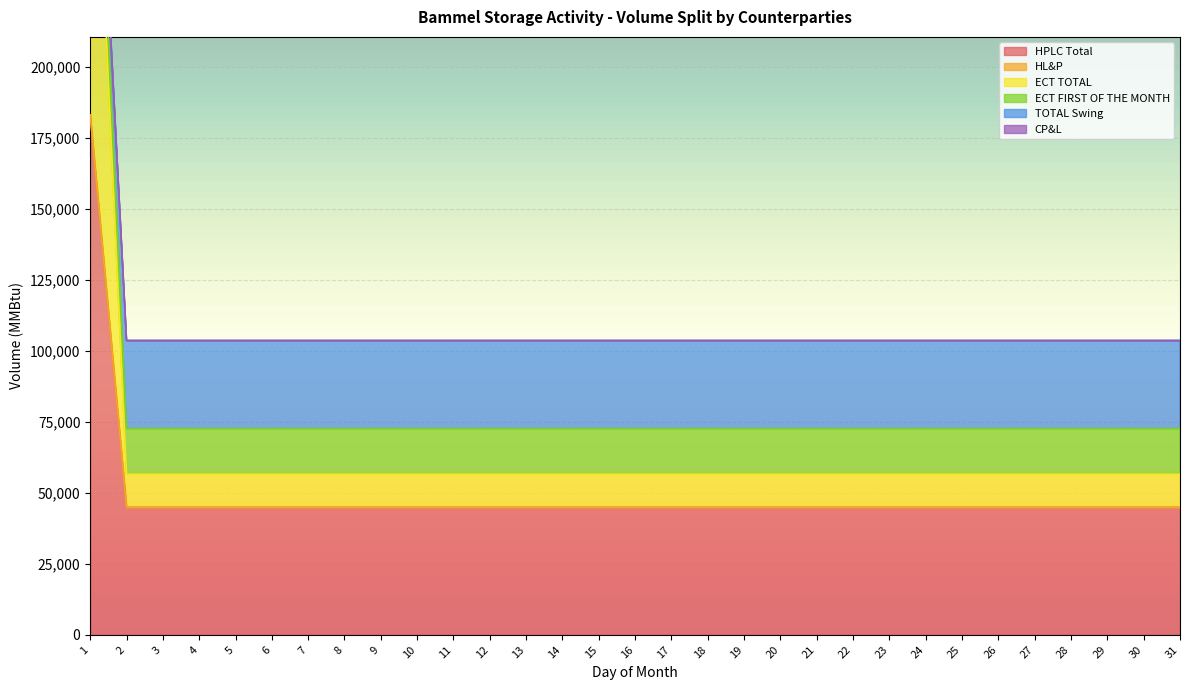

What is the highest value of the HPLC Total series?

183227.0